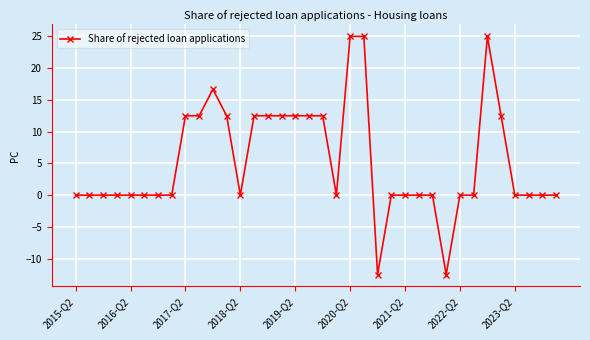

Does the chart have visible grid lines?

Yes